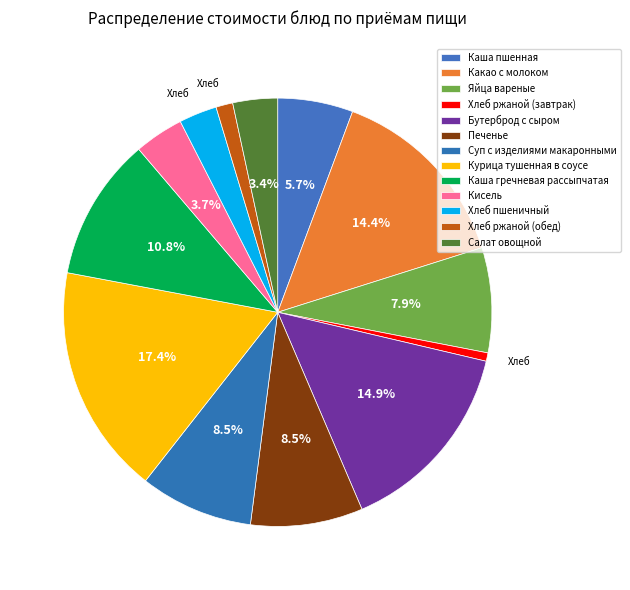

What is the change in value from Каша пшенная to Хлеб пшеничный?

-3.0